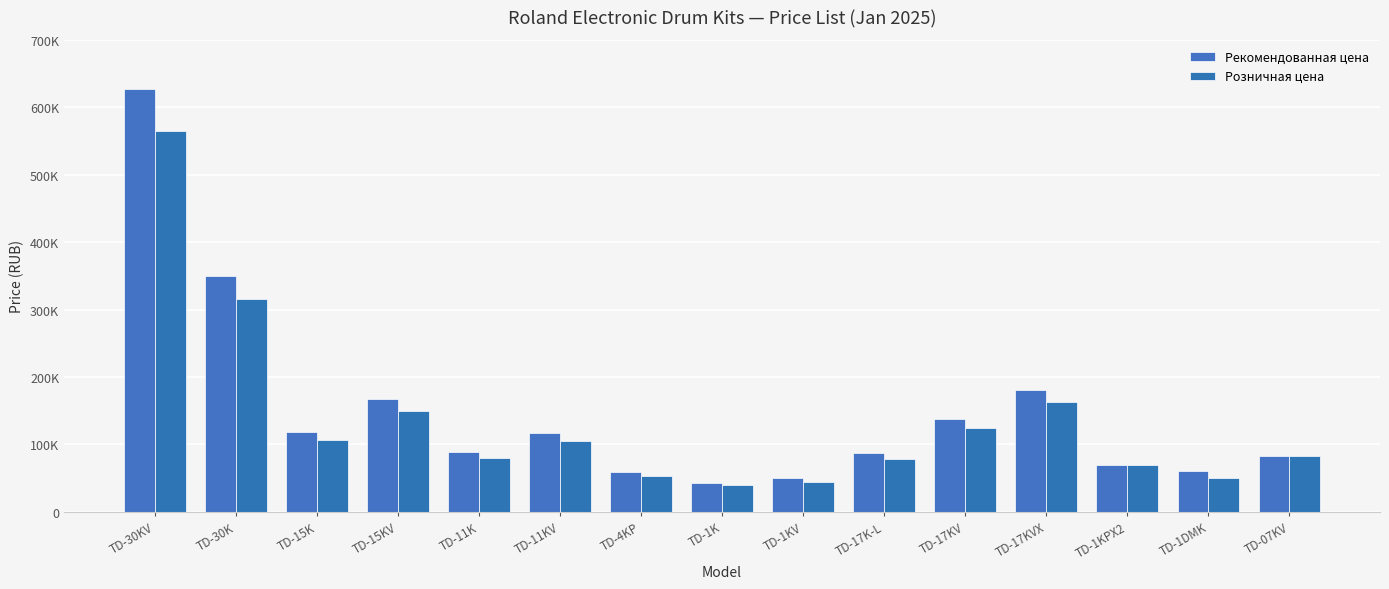

What is the total value across all series at TD-17KVX?

343881